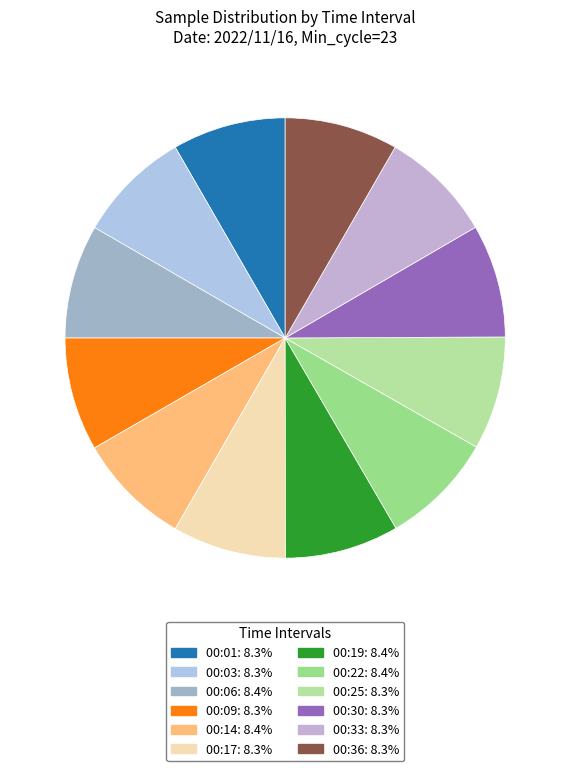

What percentage is the 00:19 slice, to the nearest percent?

8%